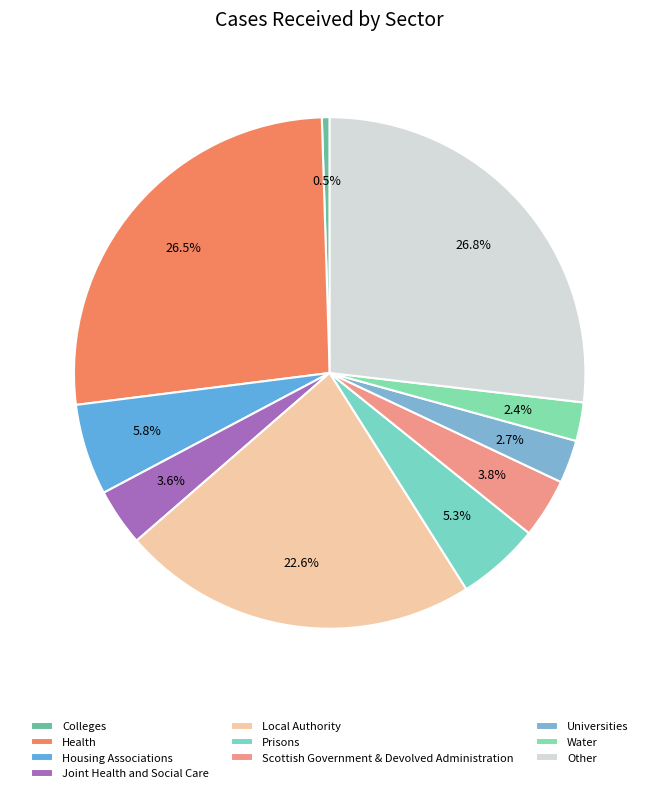

Does Prisons account for over 50% of the chart?

No